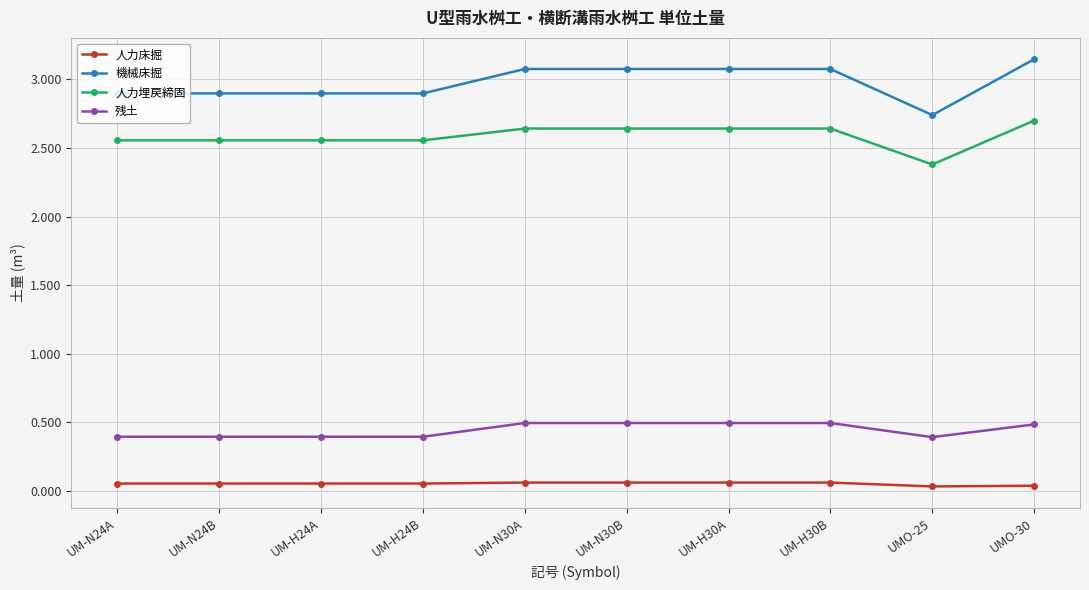

What is the spread (max minus min) of values at UM-N30A?

3.0